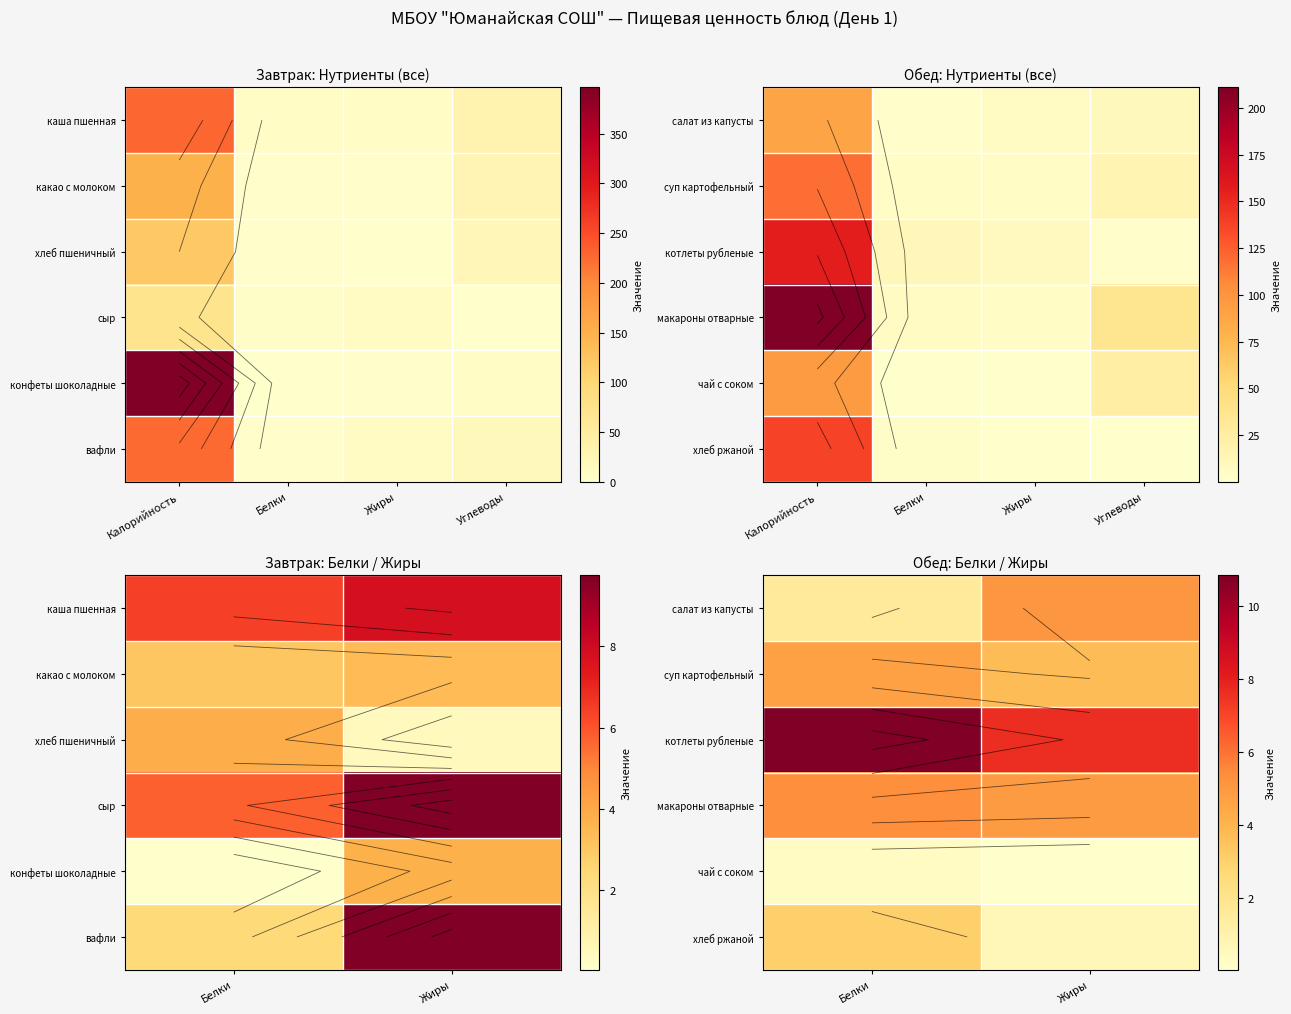

What is the difference between the highest and lowest values at Жиры?

7.6